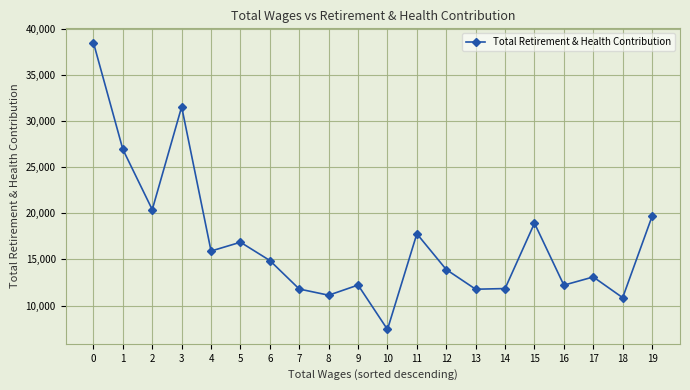

How many points are lower than both their immediate neighbors (excluding endpoints)?

7